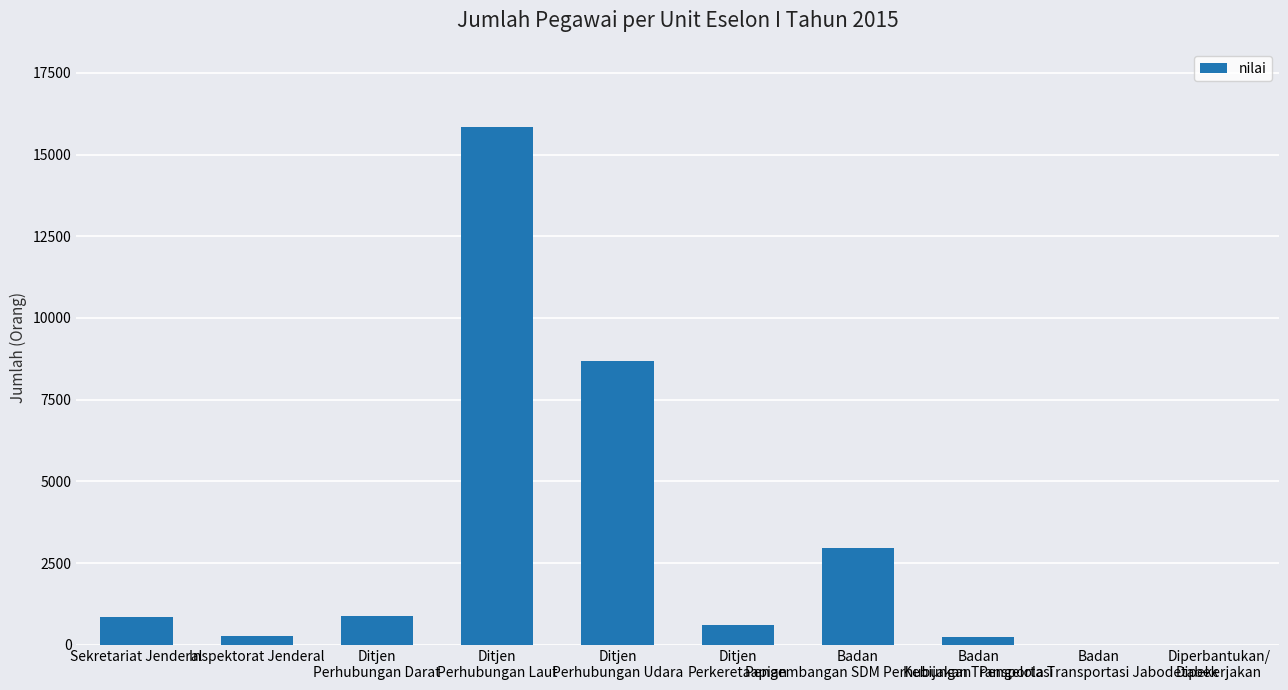

What is the maximum value shown in the chart?

15844